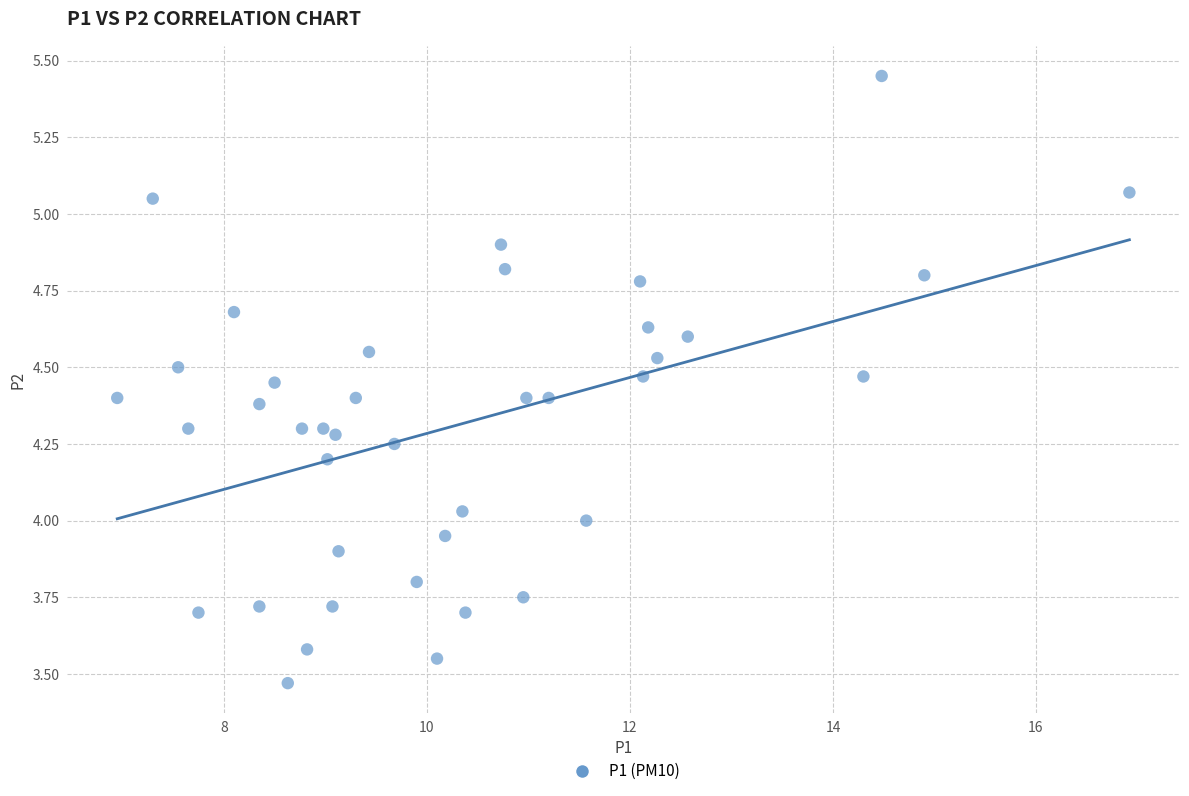

What is the range of X values (max minus min)?

10.0